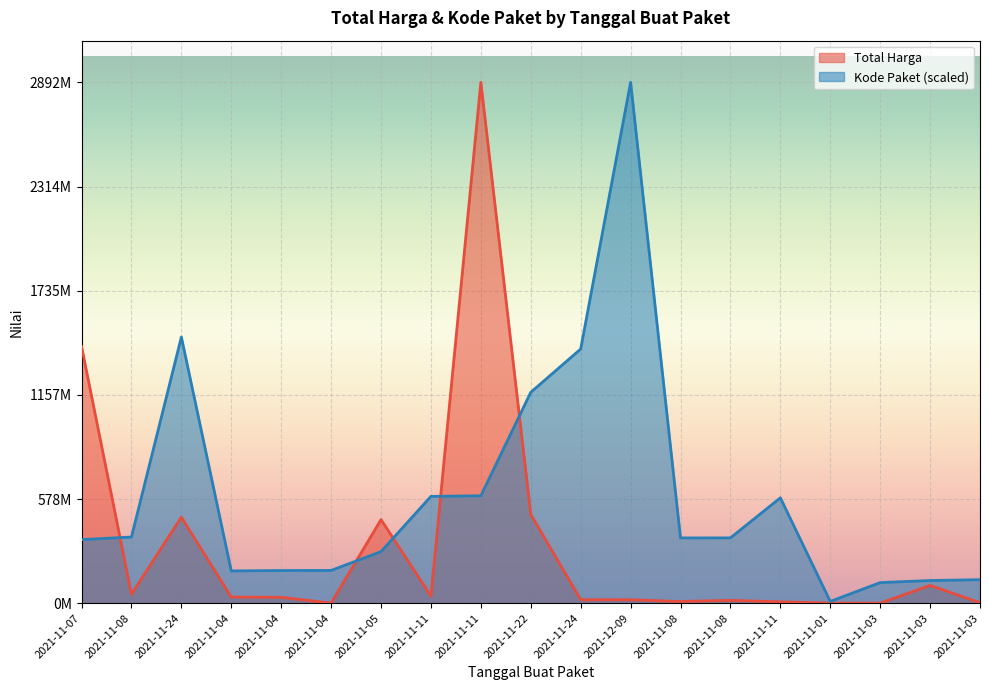

The value of Total Harga at 2021-11-11 is 2892122000.0. True or false?

True